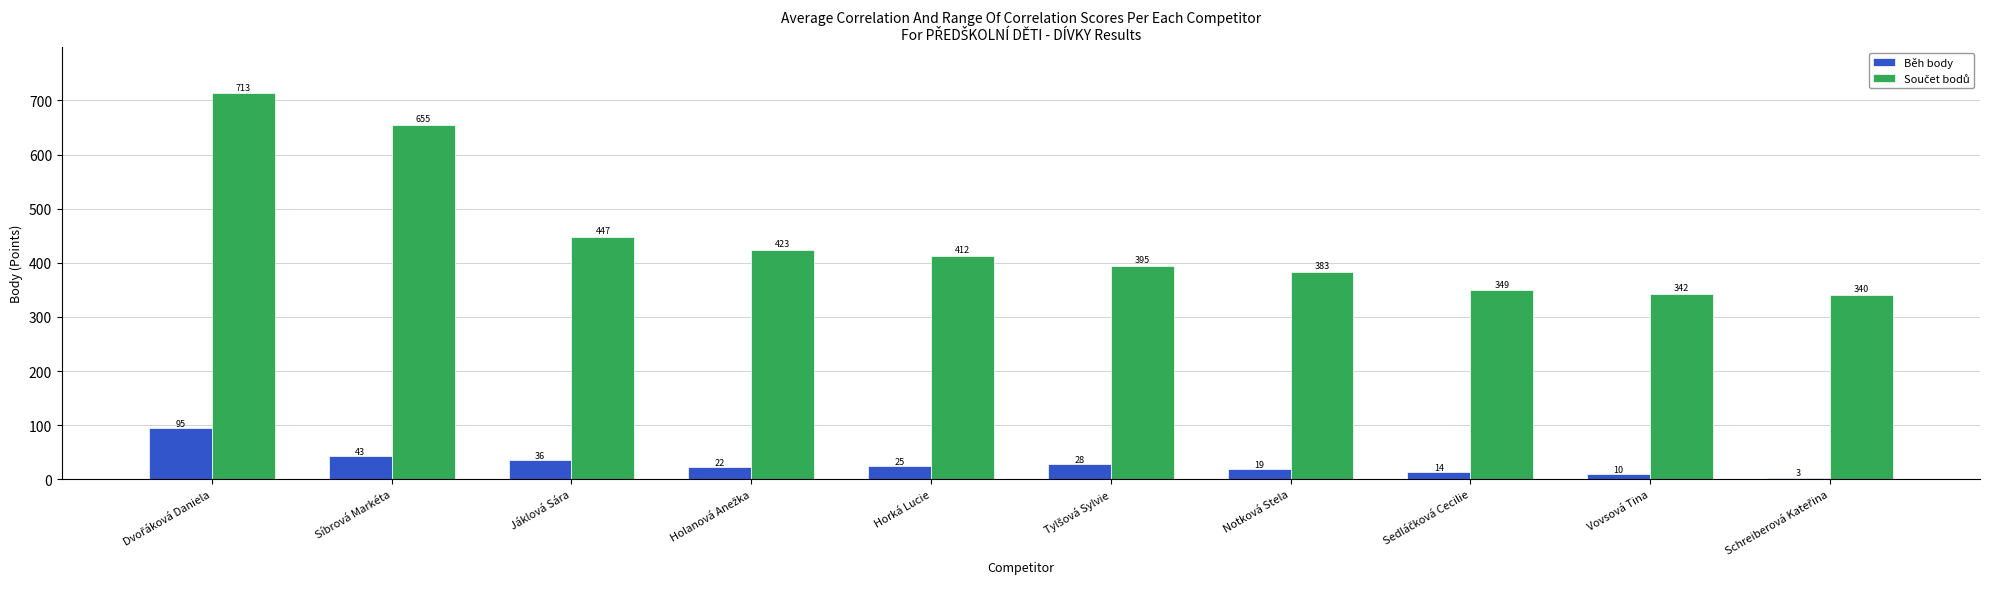

What is the greatest value displayed?

713